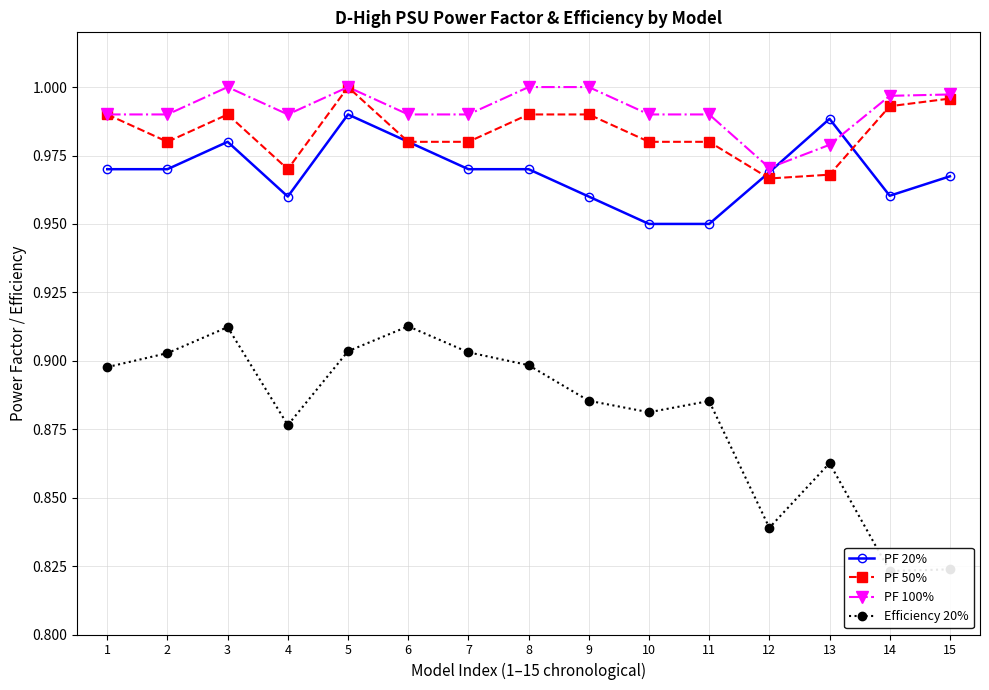

In PF 100%, how many points are lower than both neighbors (excluding endpoints)?

2